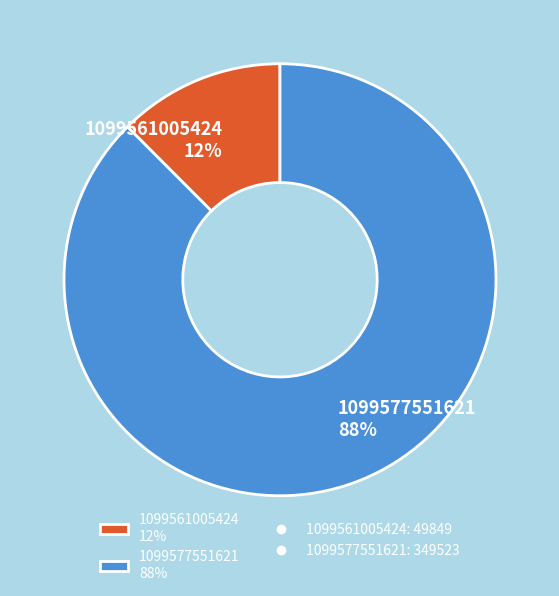

Which has a higher value, 1099577551621 88% or 1099561005424 12%?

1099577551621 88%